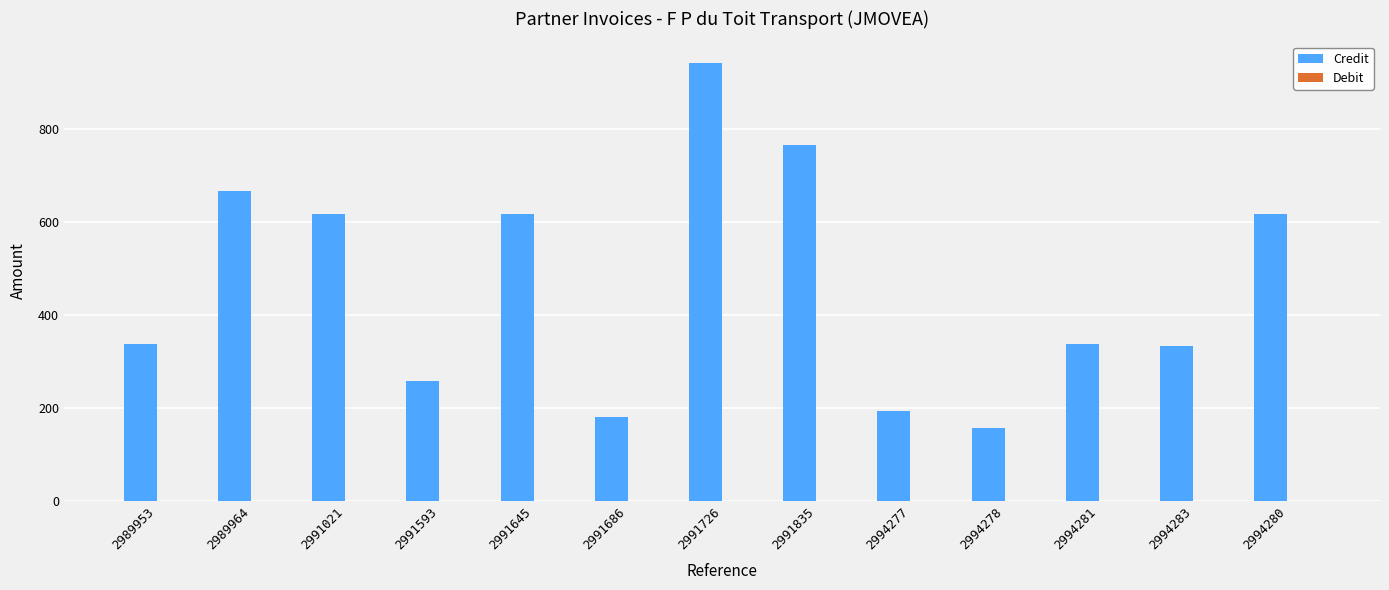

Between 2989964 and 2991835, which is larger?

2991835